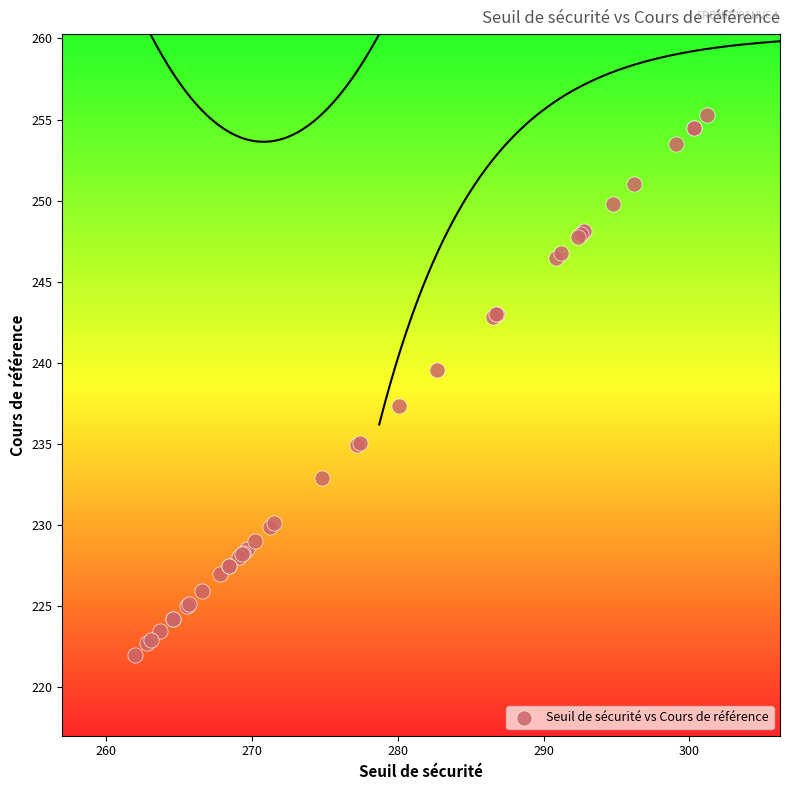

What Y value in the scatter plot is closest to 238?

237.3